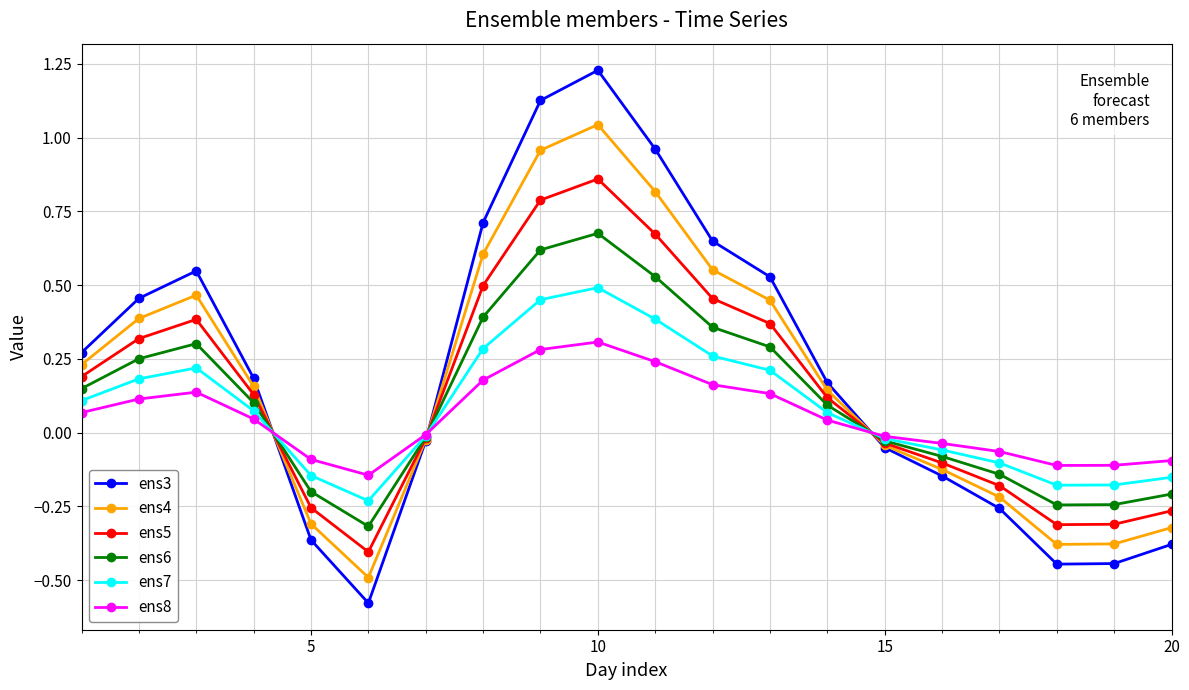

True or false: ens4 has more than 2 interior local peaks.

False